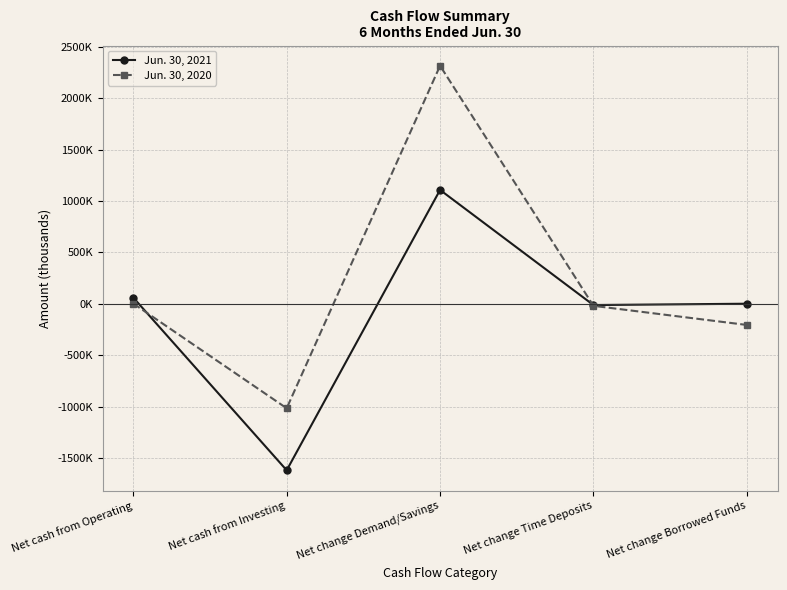

Is this an area chart (filled region under the line)?

No